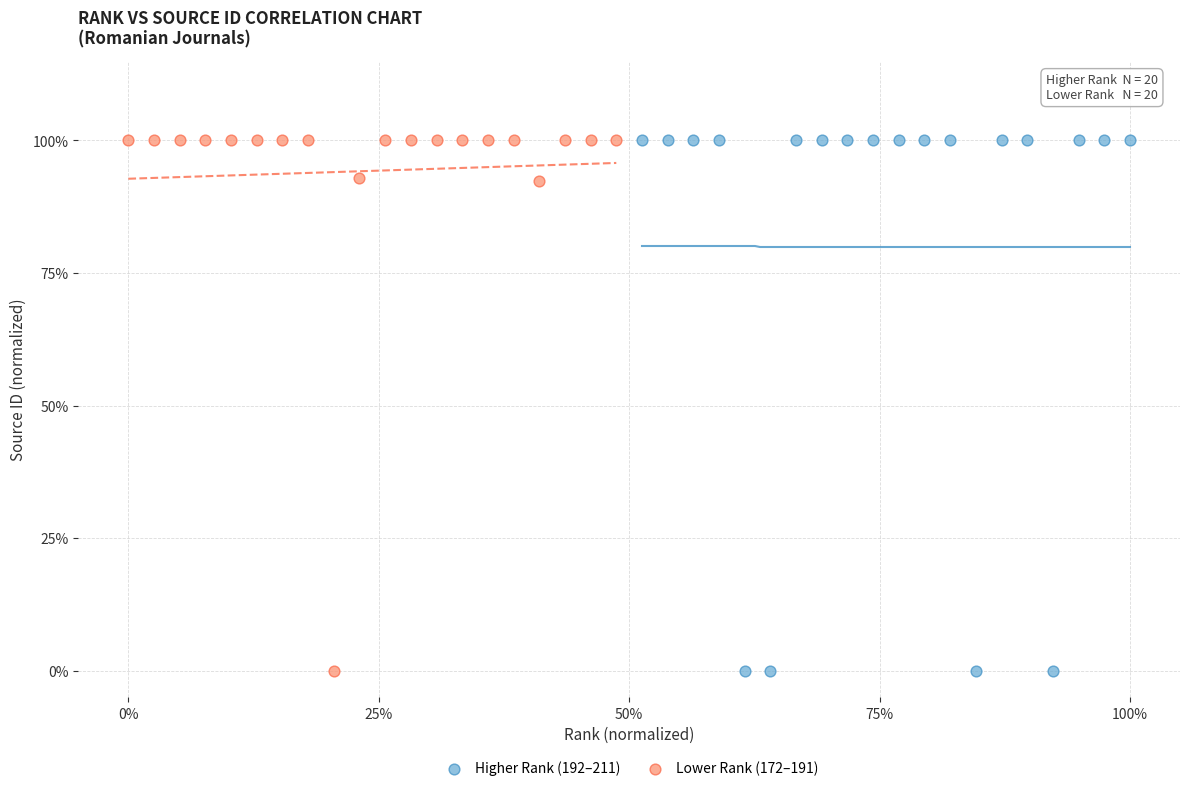

What are all the series names shown in the legend?

Higher Rank (192–211), Lower Rank (172–191)